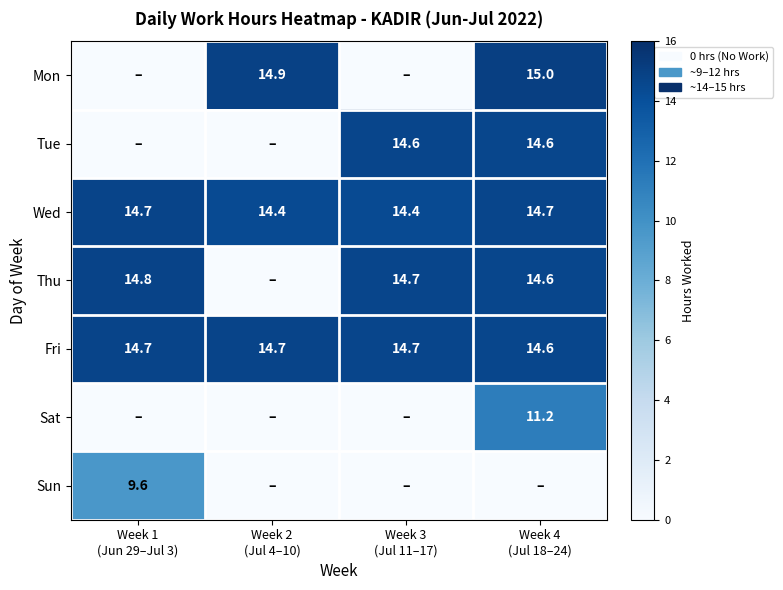

What is the lowest value of the Fri series?

14.6